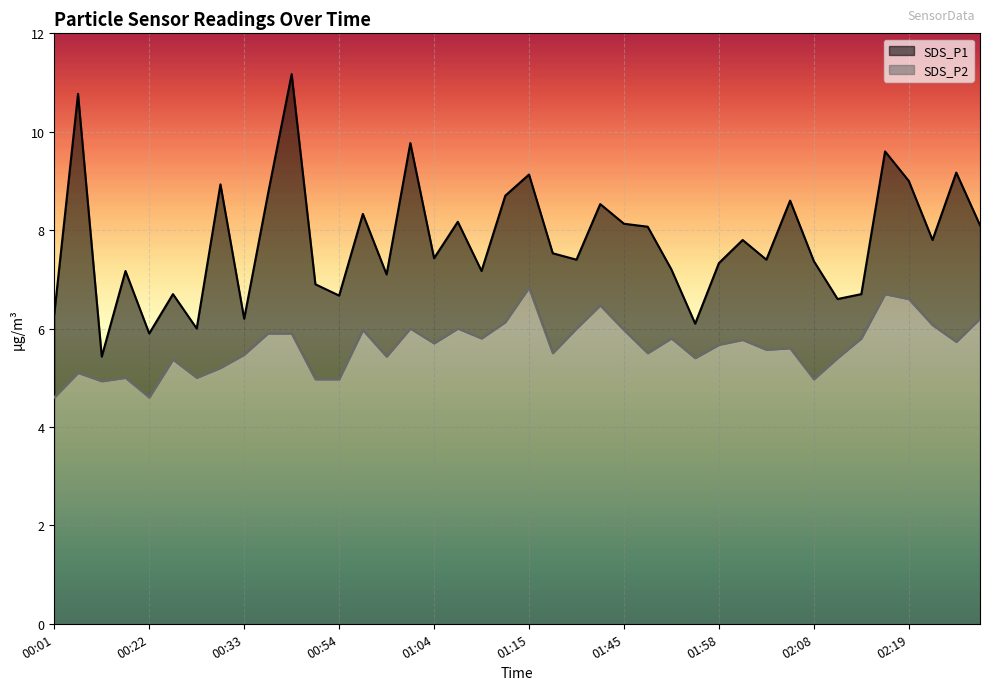

How many data points in SDS_P2 are above 5?

32